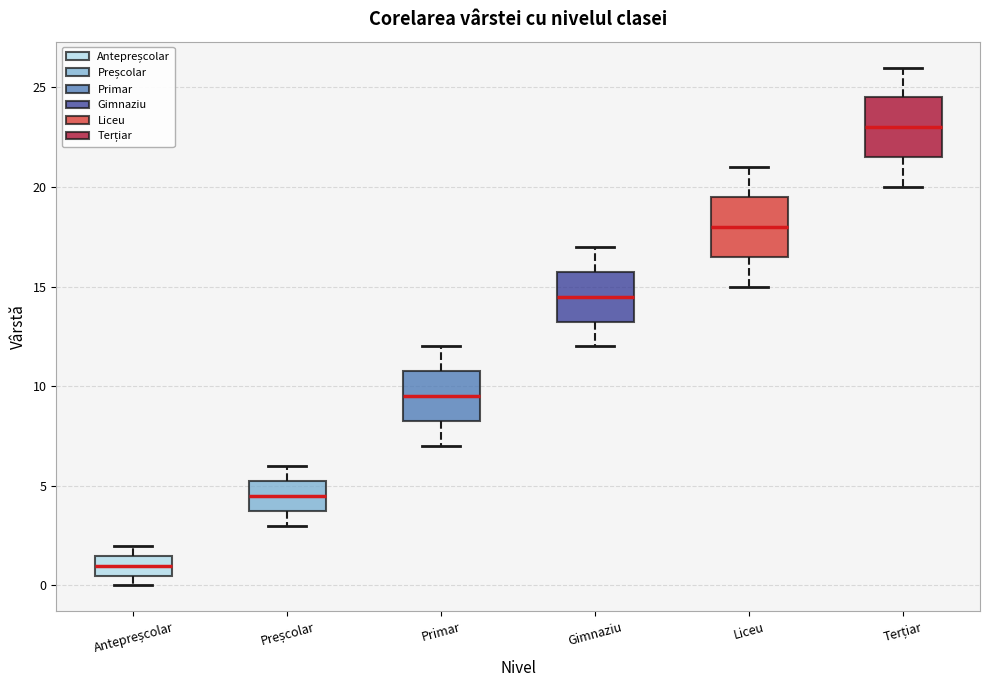

Where does the upper whisker of the box for Primar end on the y-axis? The values are not printed on the chart, so give them approximately, as read against the axis.

12.0